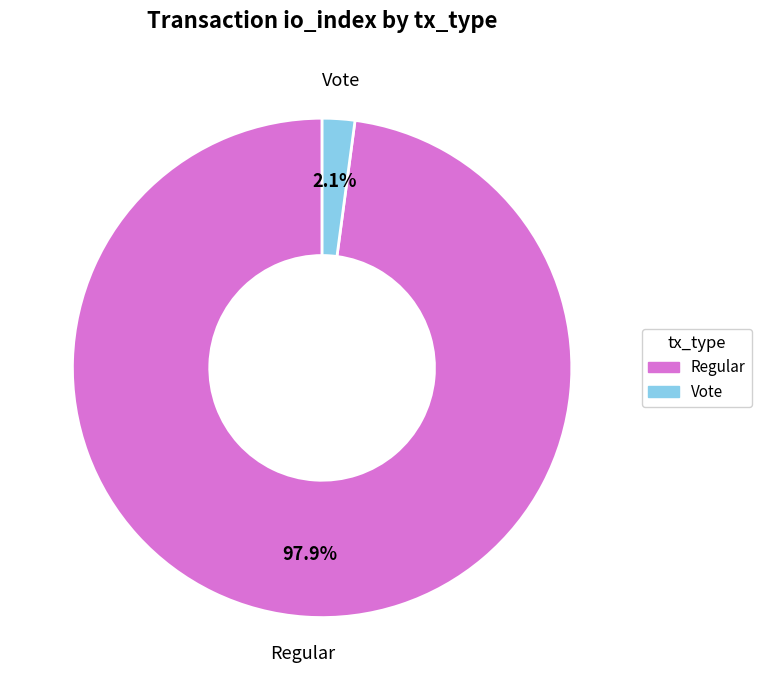

To the nearest percent, what is the combined percentage of Regular and Vote?

100%